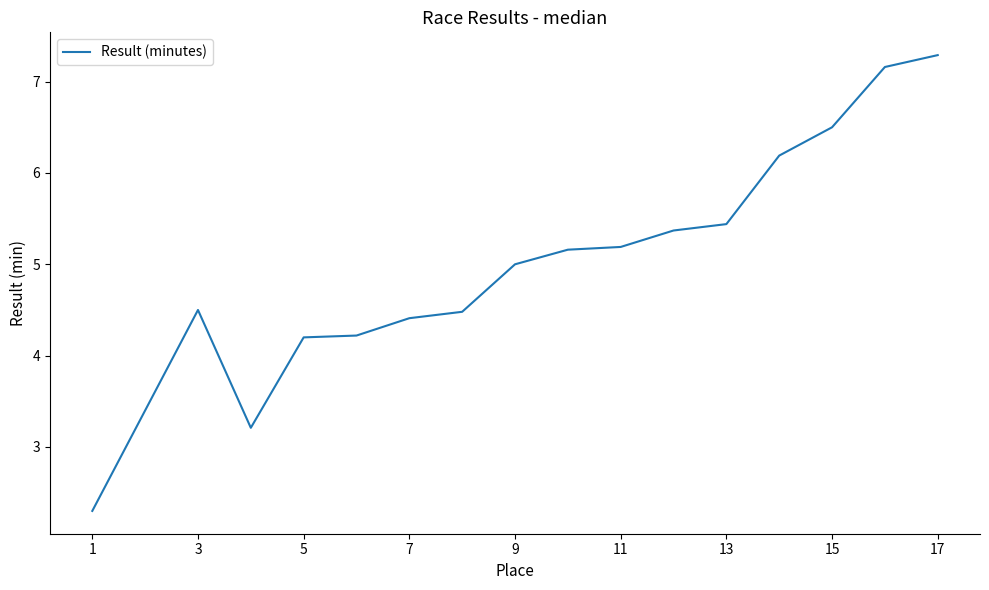

What is the greatest value displayed?

7.3